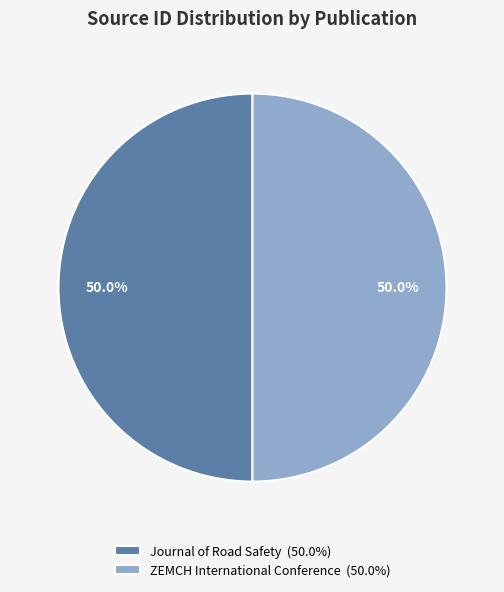

What is the ratio of the value at ZEMCH International Conference (50.0%) to the value at Journal of Road Safety (50.0%)?

1.0